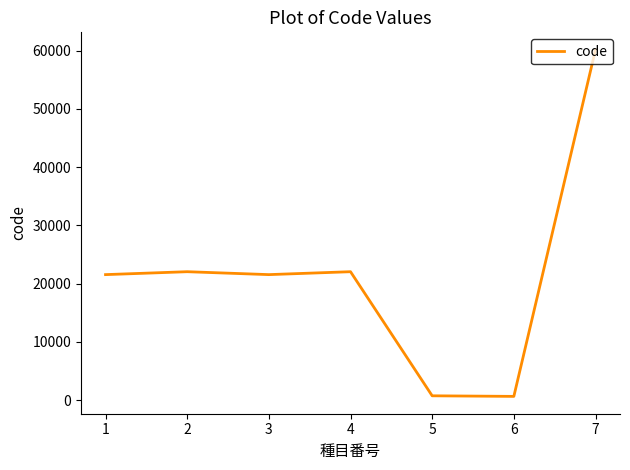

What is the sum of all values?

148760